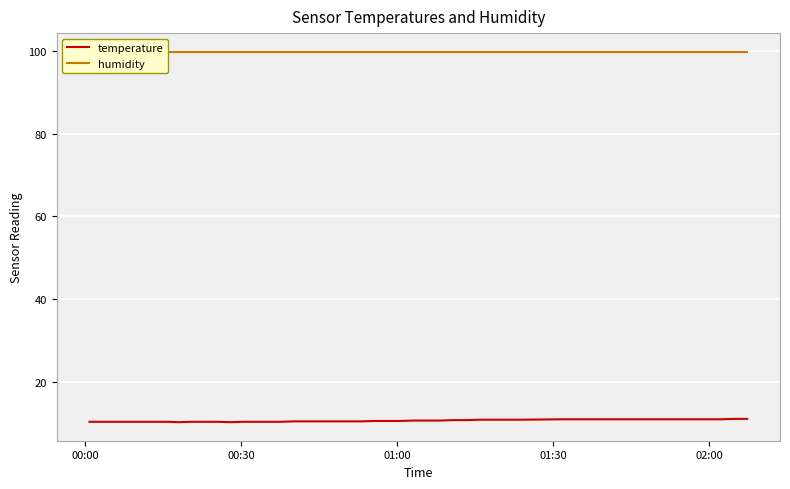

What is the greatest value displayed?

99.9